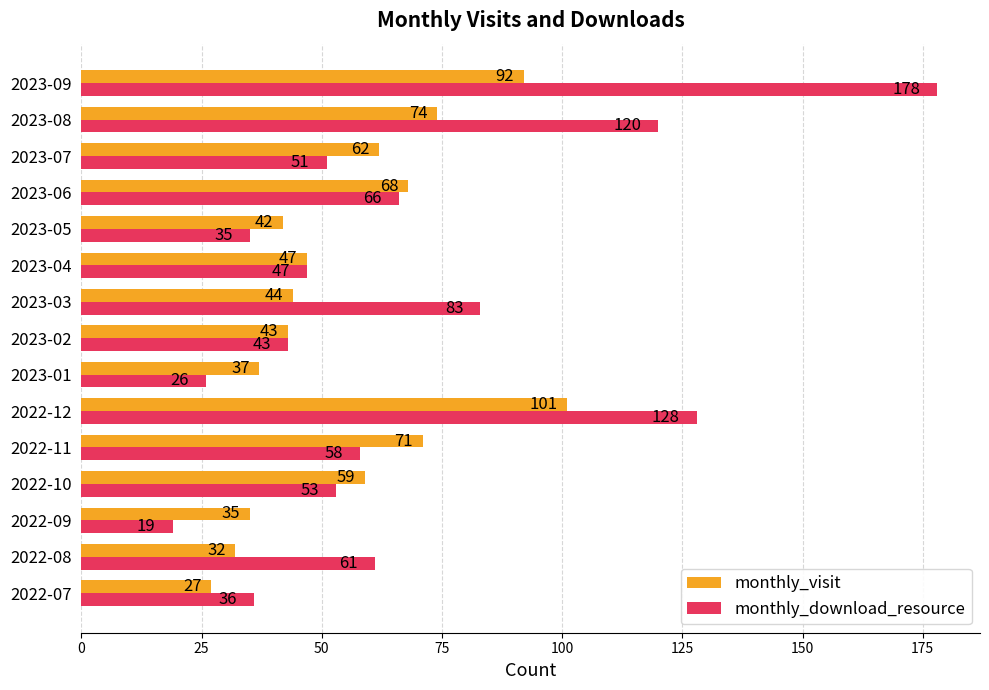

Which series has the widest spread of values?

monthly_download_resource